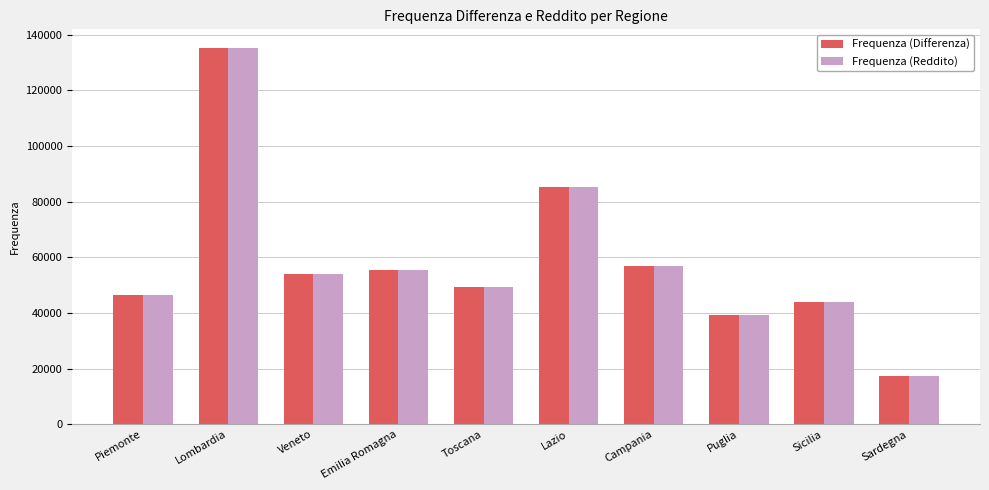

How many bars are there in total?

20